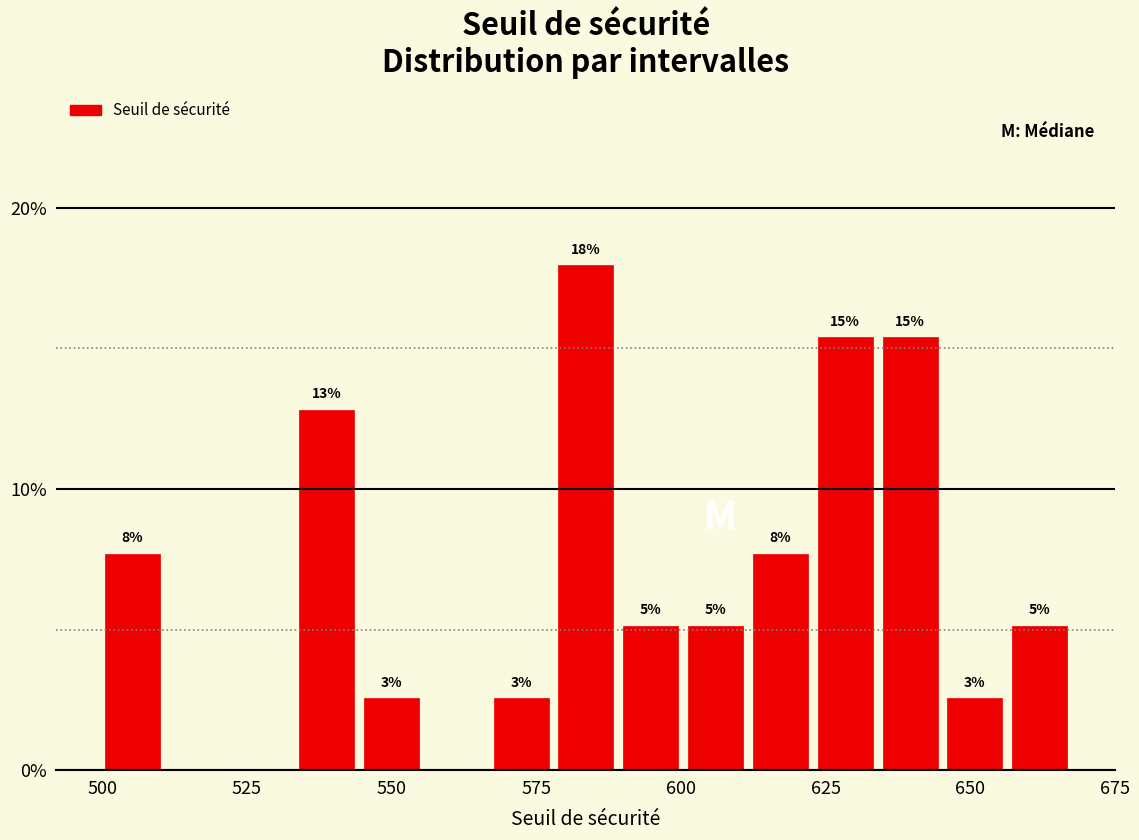

Read against the x-axis, roughly where is the centre of the tallest bar?

585